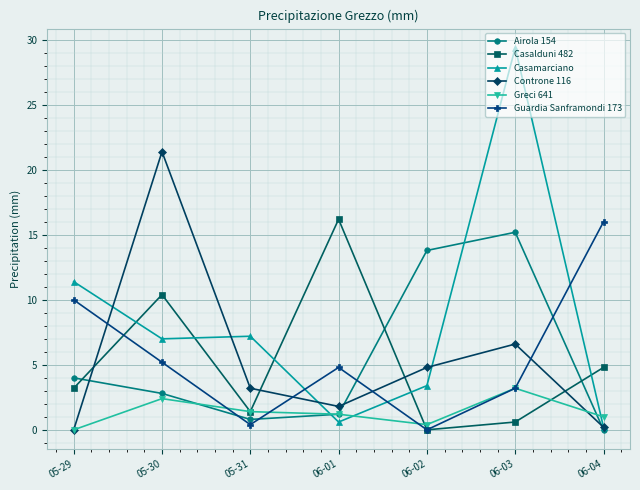

Which series has the widest spread of values?

Casamarciano